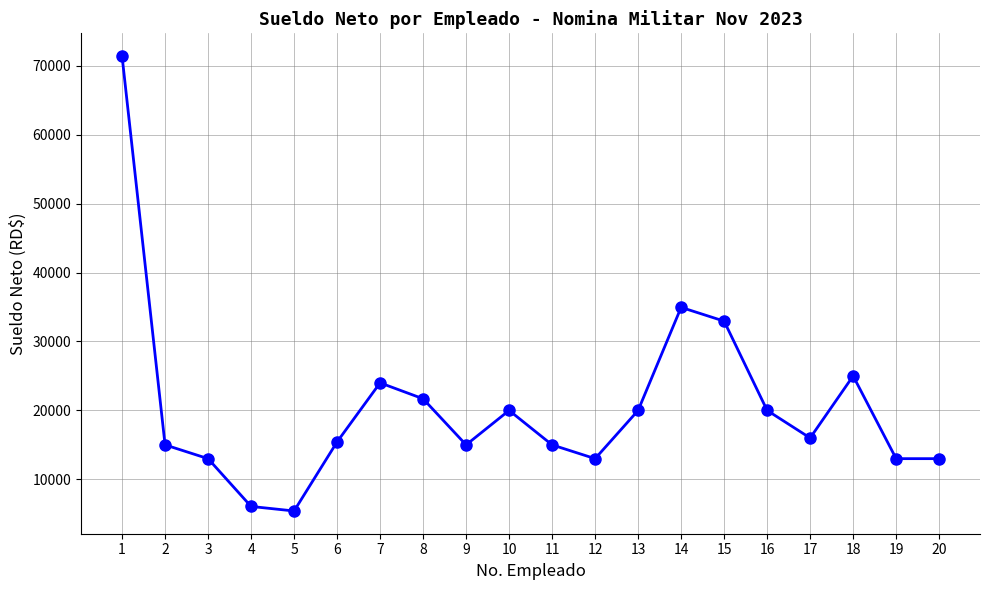

True or false: the data has more than 1 interior local peaks.

True